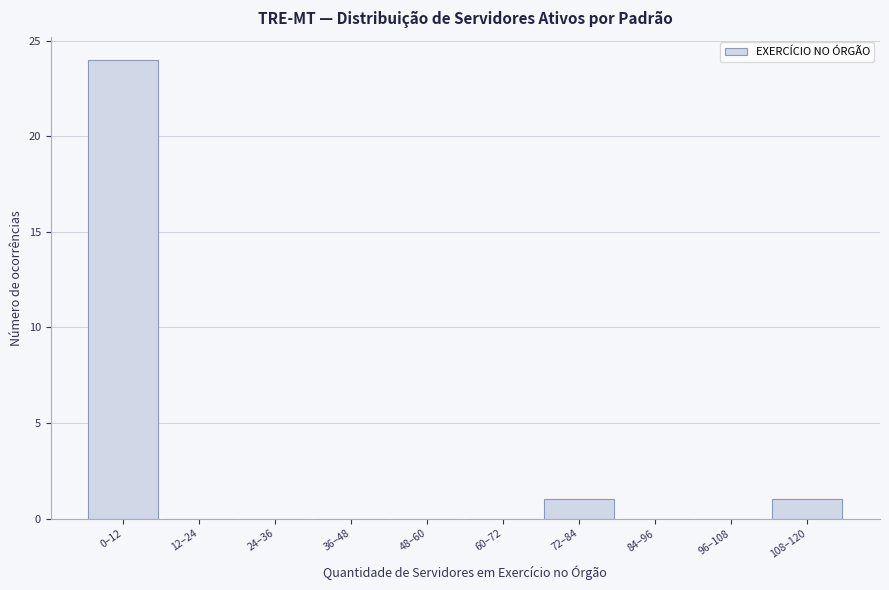

Reading left to right, list all the values displayed in this chart.

0–12=24	12–24=0	24–36=0	36–48=0	48–60=0	60–72=0	72–84=1	84–96=0	96–108=0	108–120=1